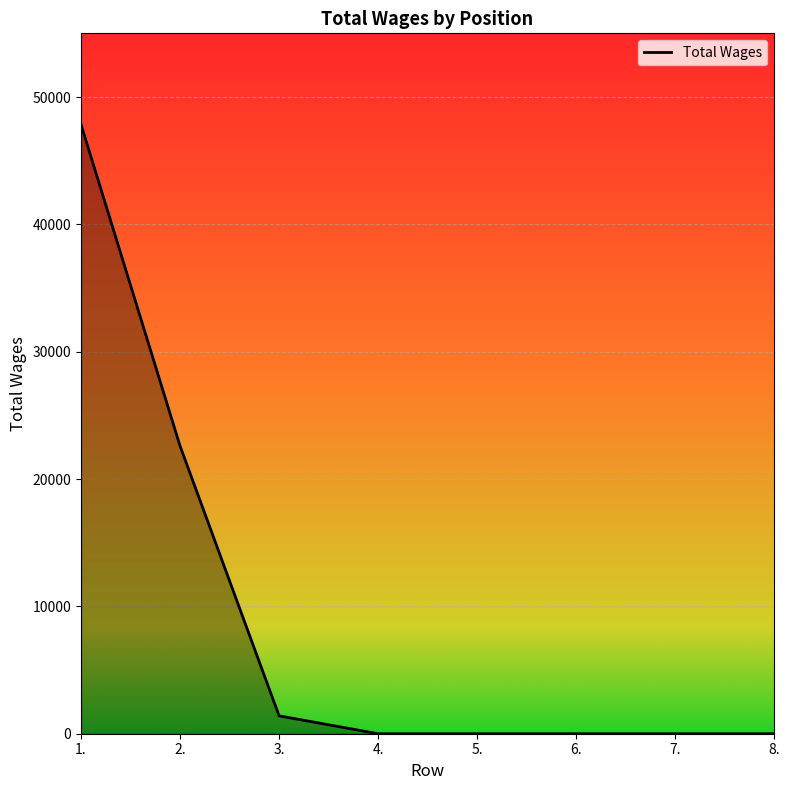

What is the greatest value displayed?

47832